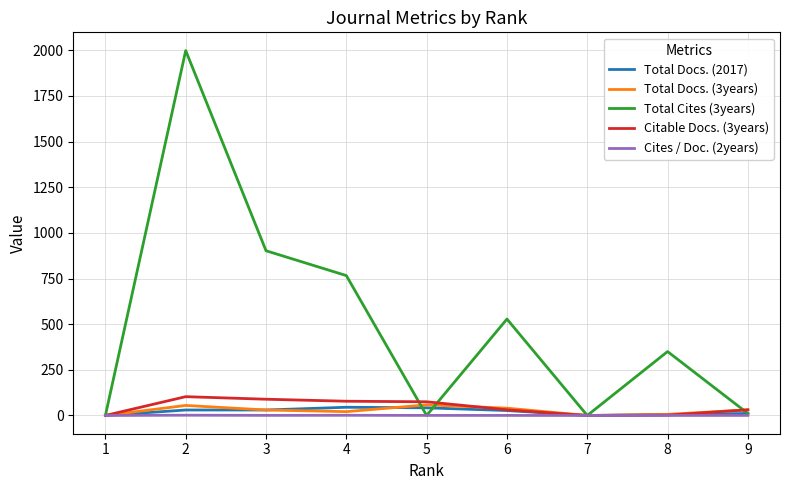

Which series has the largest total across all categories?

Total Cites (3years)